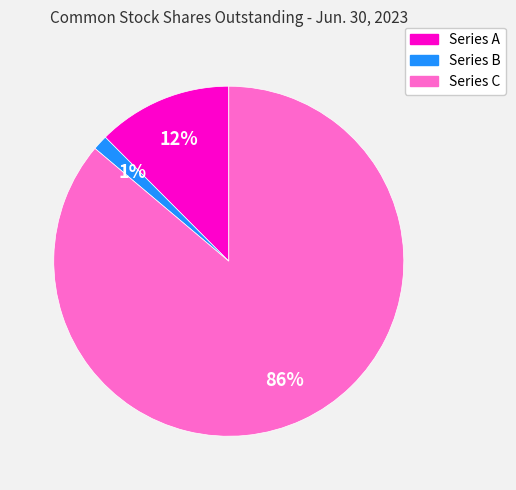

Is there any slice that represents more than half of the pie?

Yes